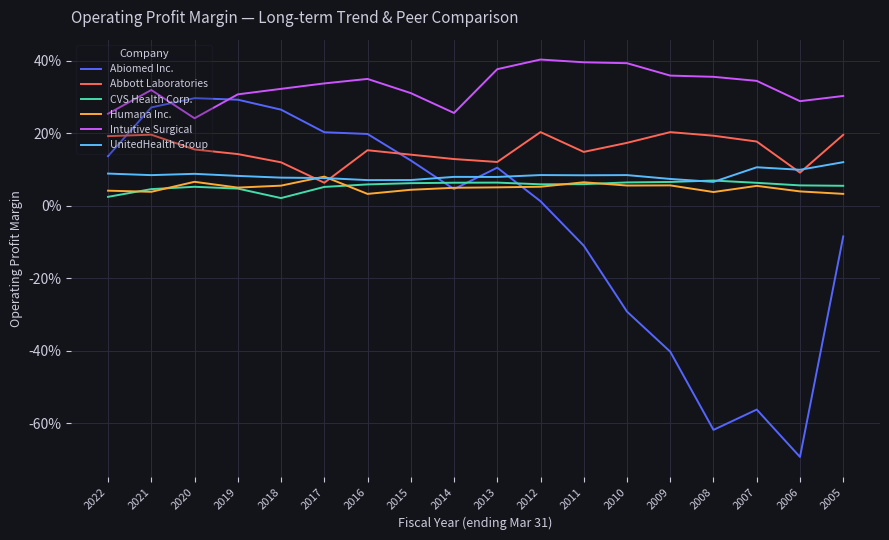

Rank the series by their maximum value, from highest to lowest.

Intuitive Surgical, Abiomed Inc., Abbott Laboratories, UnitedHealth Group, Humana Inc., CVS Health Corp.